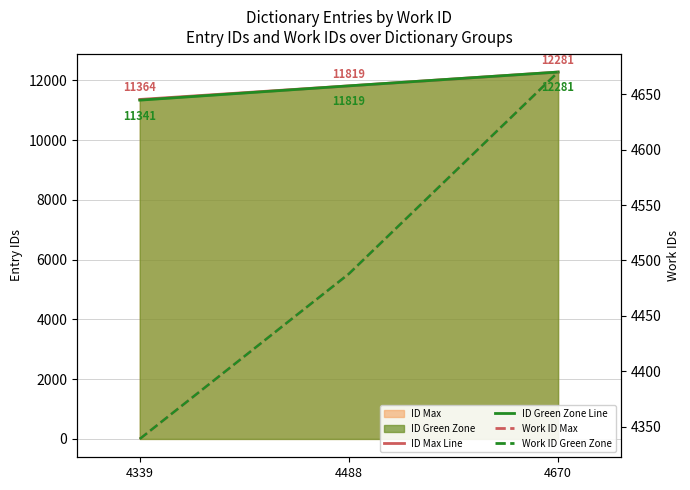

What is the sum of the Work ID Max values at 4670 and 4488?

9158